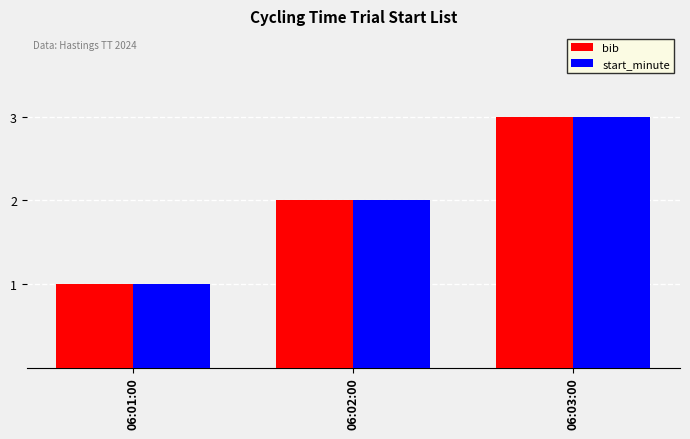

What is the minimum value shown in the chart?

1